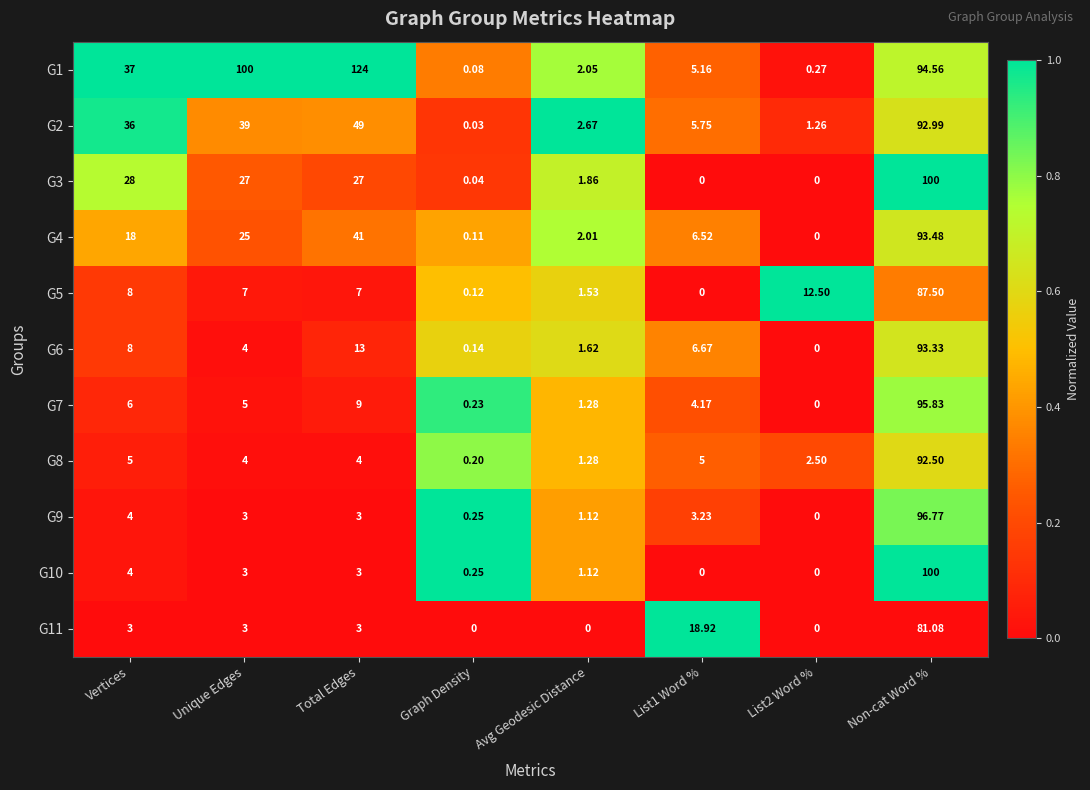

At which category is the sum across all series the highest?

Non-cat Word %